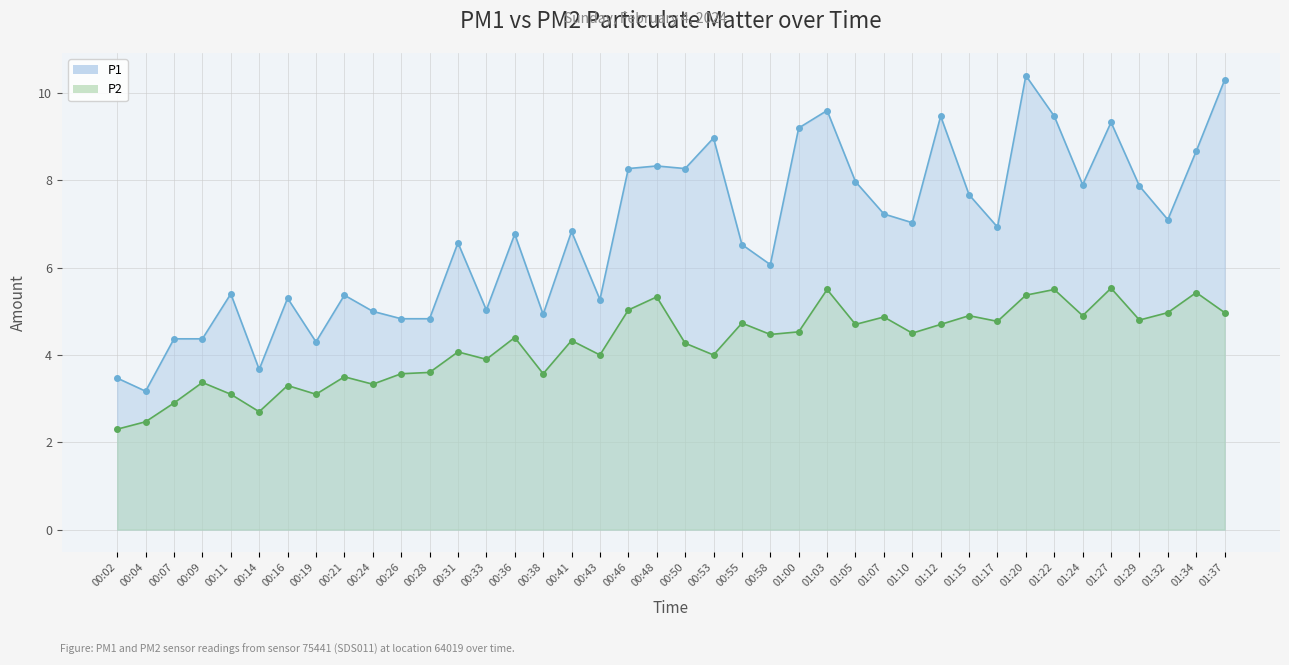

True or false: P1 and P2 intersect in this chart.

False